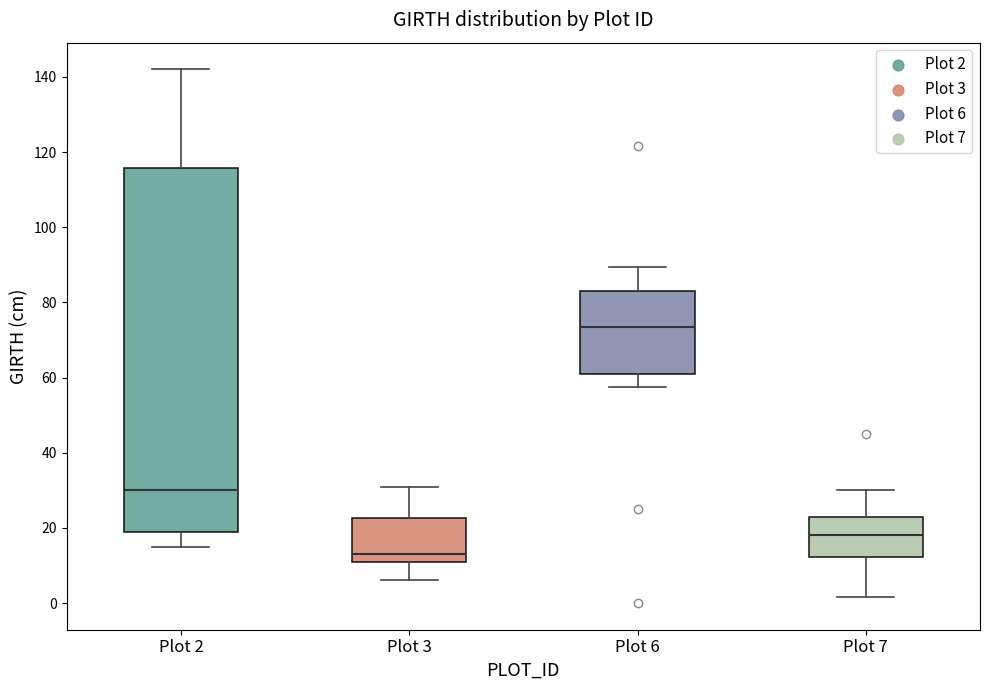

Reading left to right, read every box against the y-axis: the position of its median line, the range the box covers, and the ends of its whiskers. The values are not printed on the chart, so give them approximately, as read against the axis.

Plot 2: median 30, box 20 to 116, whiskers 16 to 142
Plot 3: median 14, box 12 to 22, whiskers 6 to 32
Plot 6: median 74, box 60 to 84, whiskers 58 to 90
Plot 7: median 18, box 12 to 24, whiskers 2 to 30